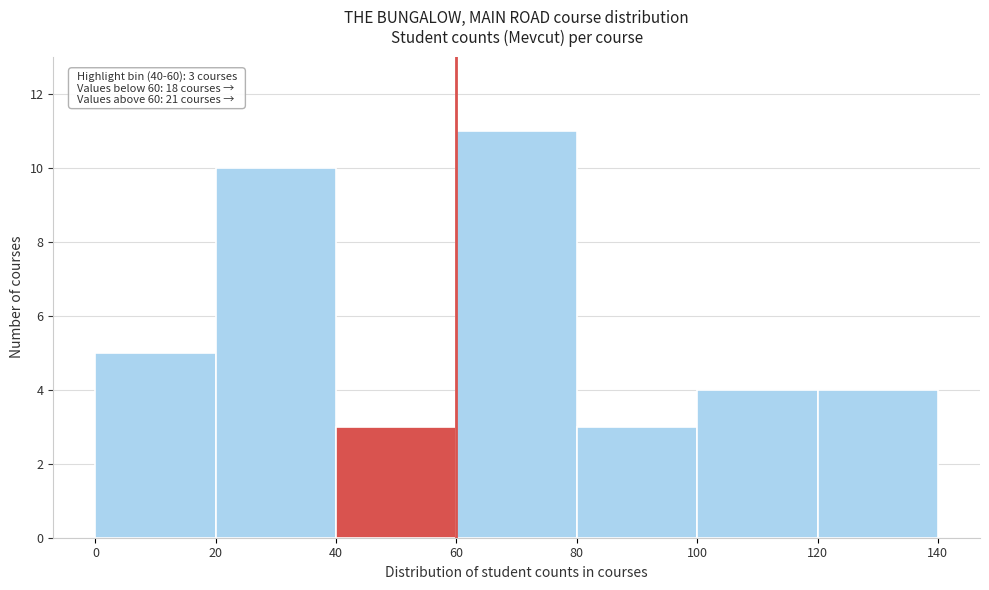

Over which range of the x-axis is the bar tallest?

60 to 80